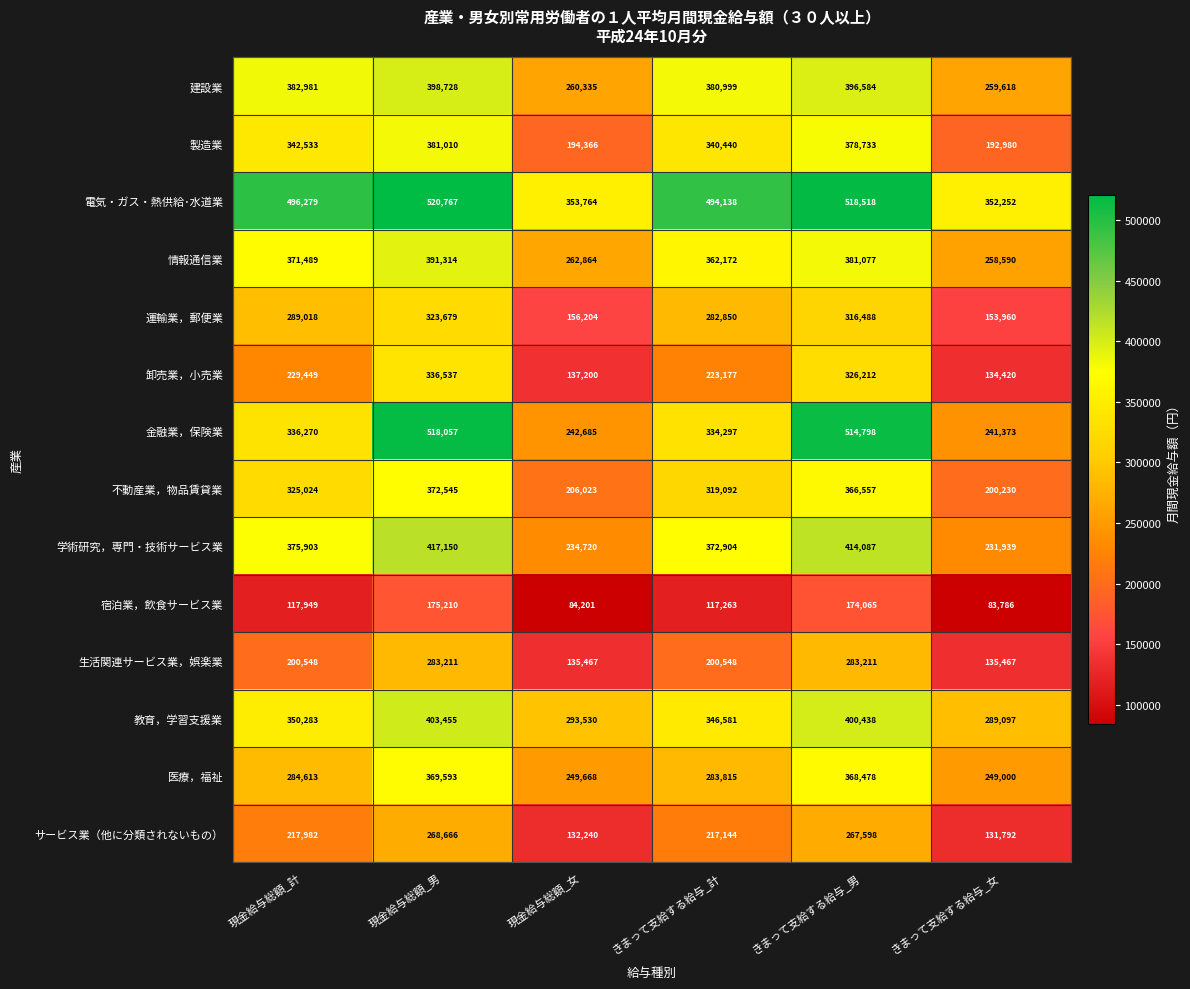

Where is 教育，学習支援業 nearest to the value 346276?

きまって支給する給与_計